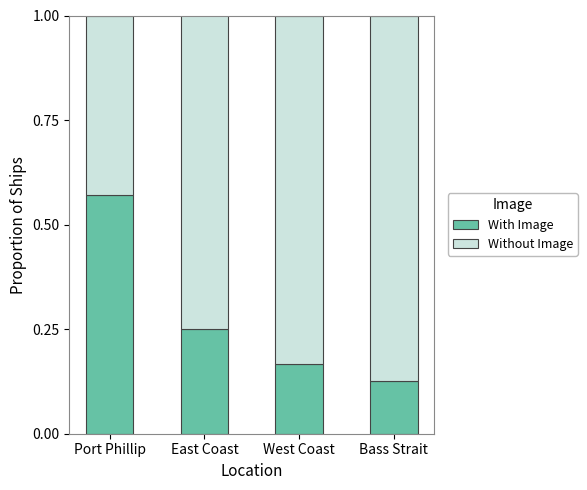

Count the With Image values in the range 0 to 1.

4